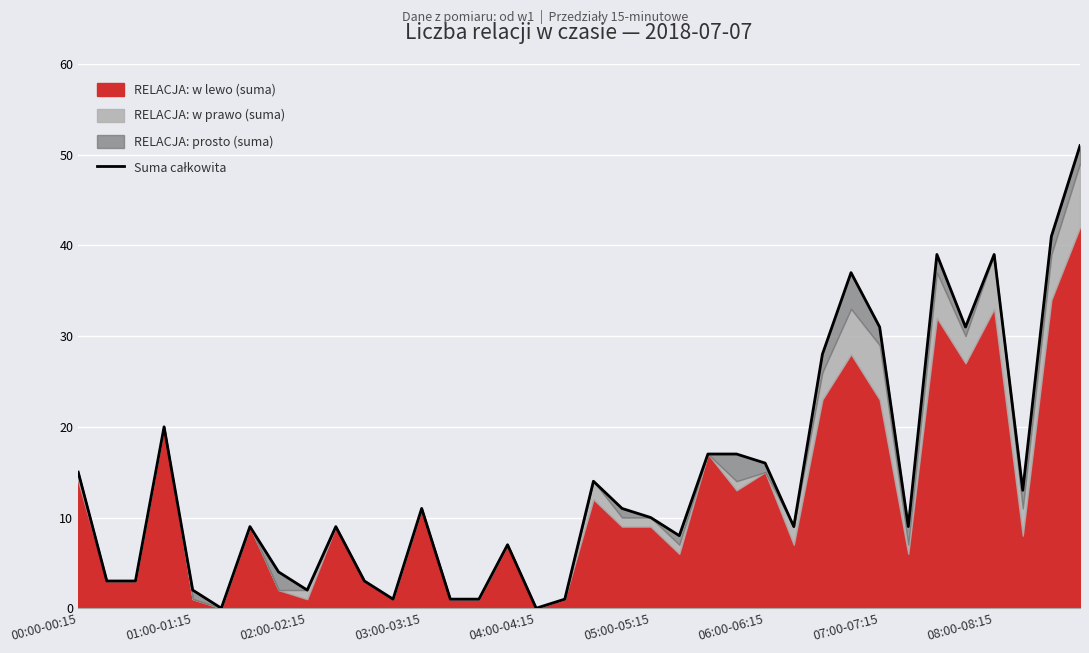

True or false: there are more than 2 points higher than both neighbors.

True